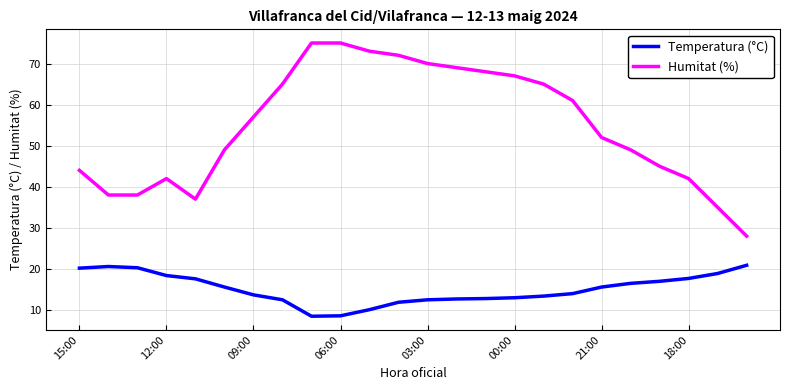

What is the greatest value displayed?

75.0